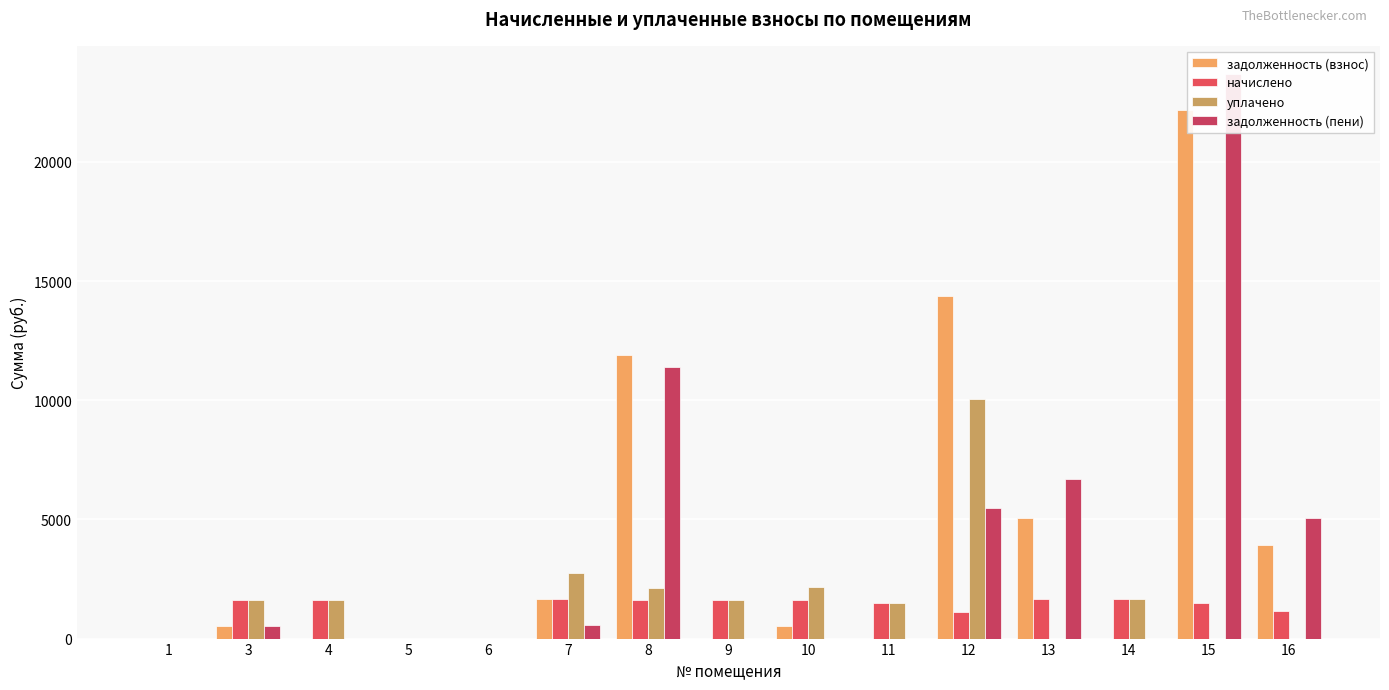

What is the difference between the задолженность (взнос) values at 7 and 5?

1649.4